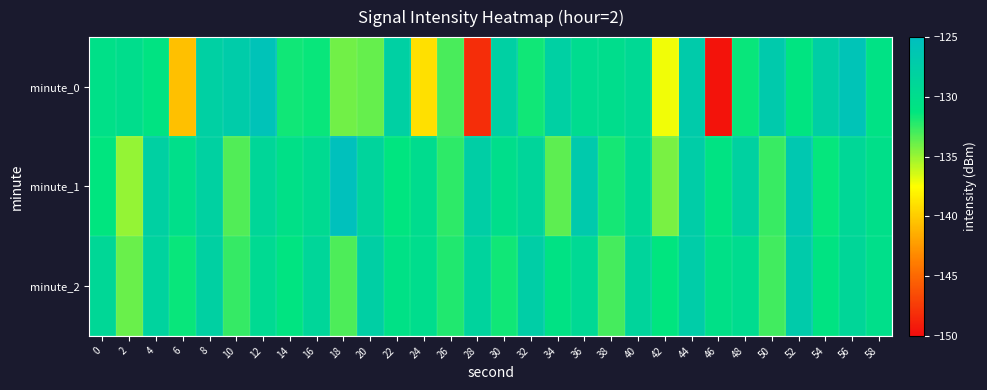

What is the minimum value shown in the chart?

-149.6